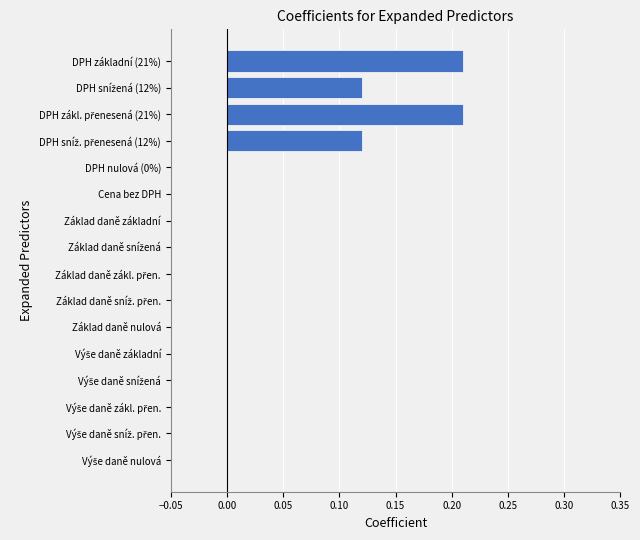

What is the sum of all values?

0.7